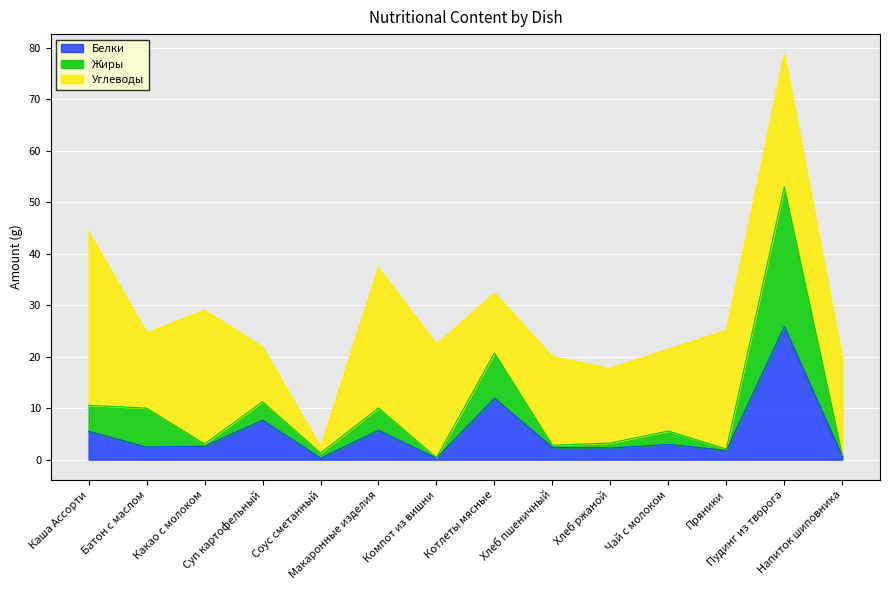

What is the maximum value for Белки?

25.8